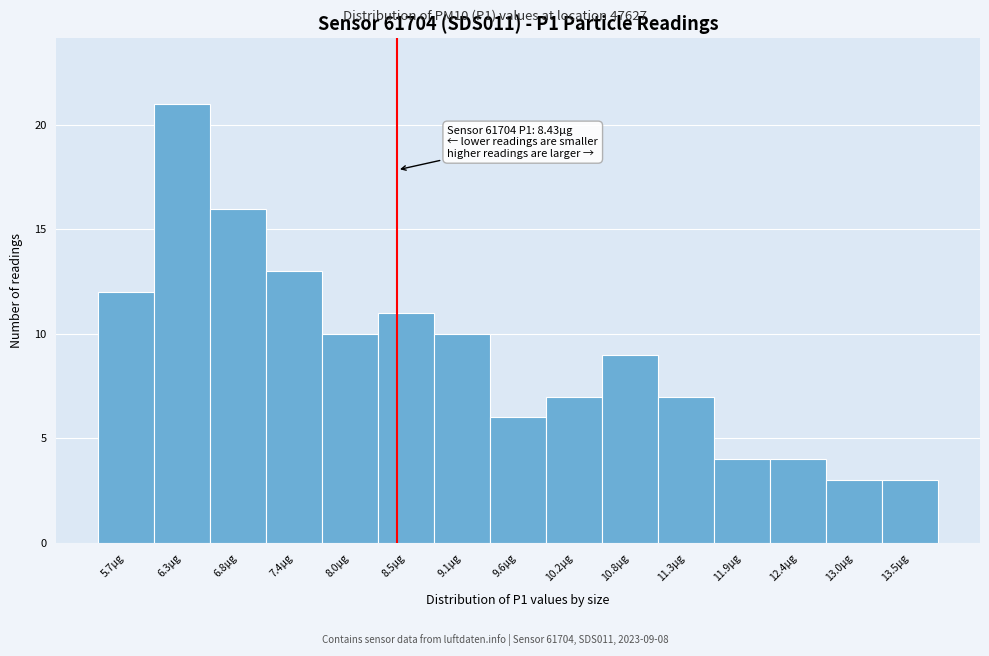

Which range on the x-axis has the tallest bar?

6.0 to 6.6